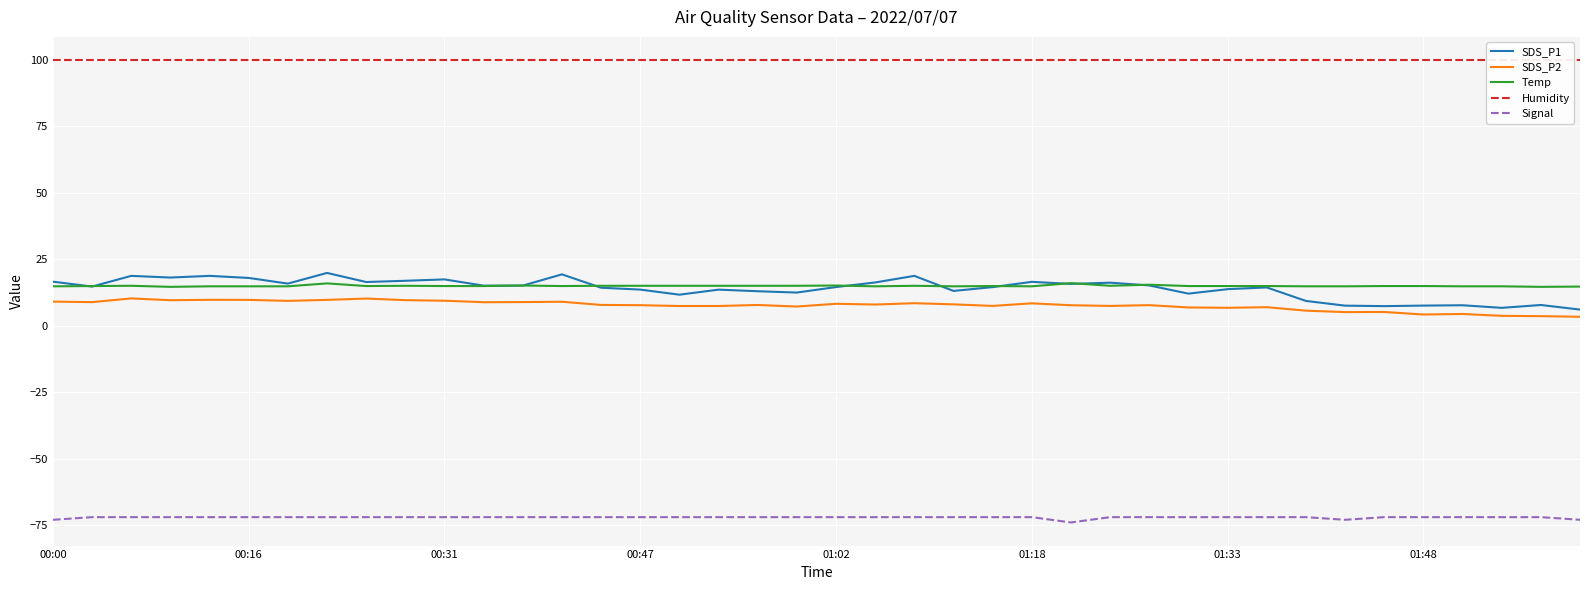

True or false: Signal and SDS_P2 cross at least once.

False